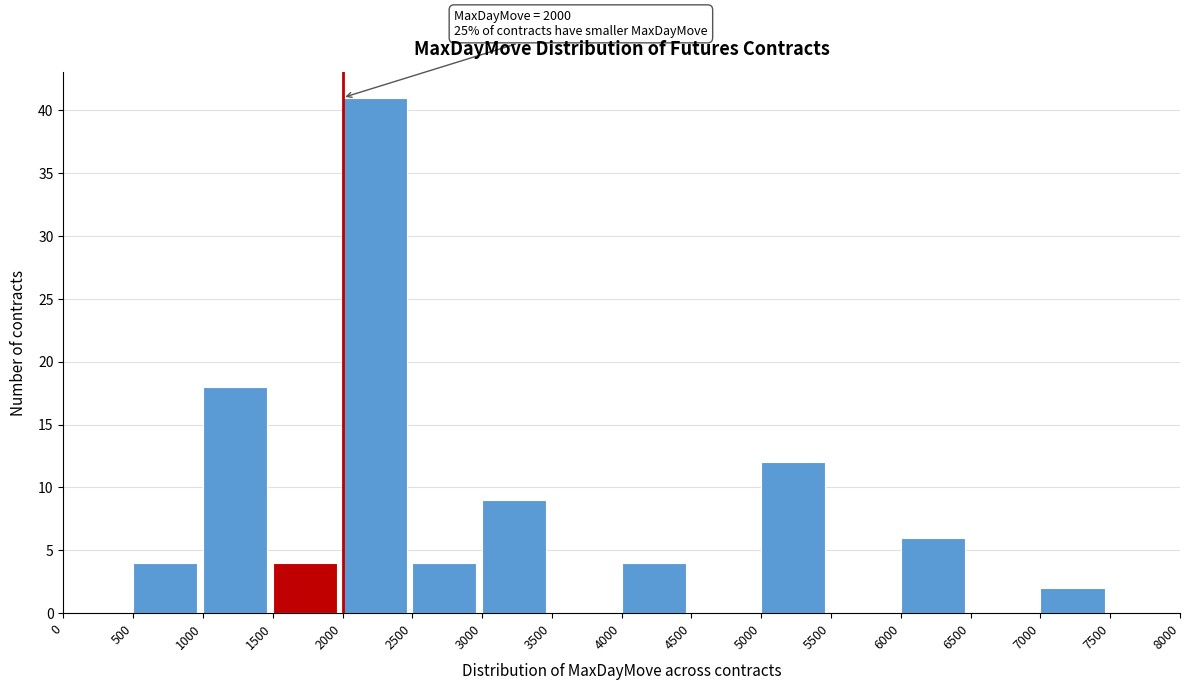

Which range on the x-axis has the tallest bar?

2000 to 2500